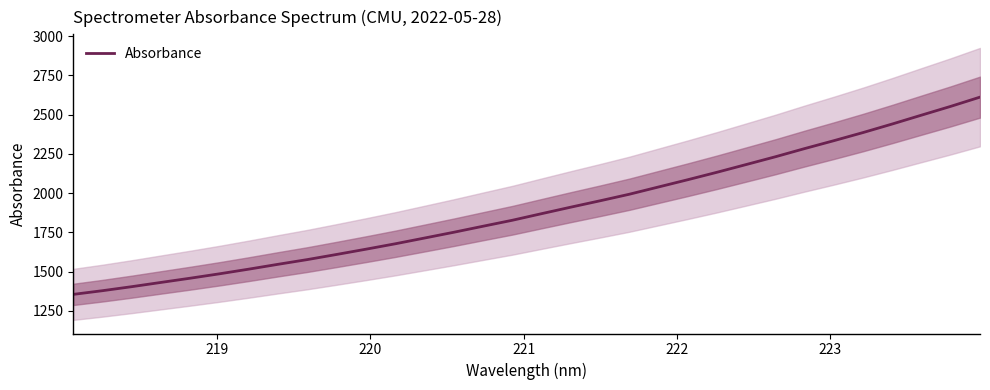

What is the value of the 3rd point from the left?

1404.4